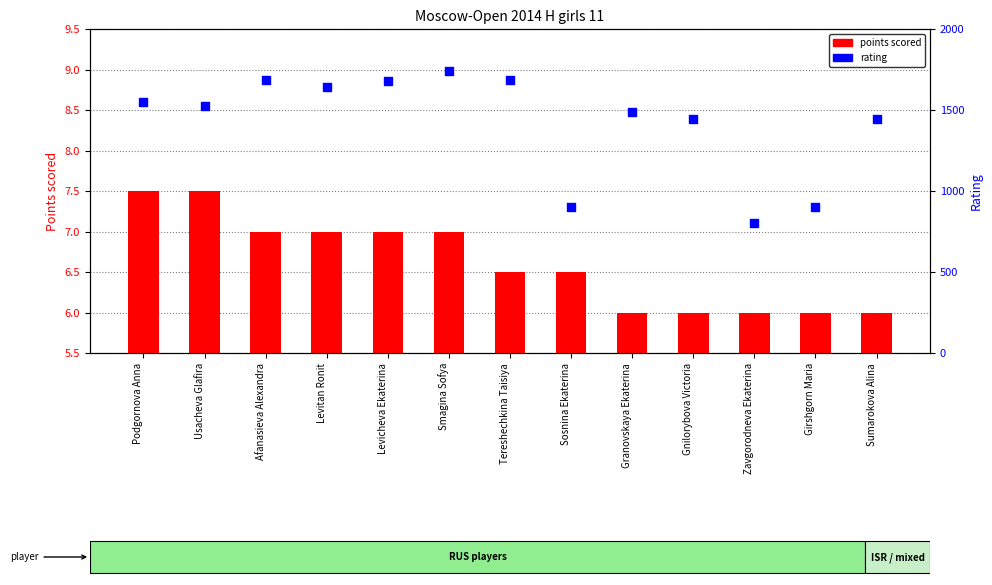

What is the total value across all series at Sosnina Ekaterina?

906.5